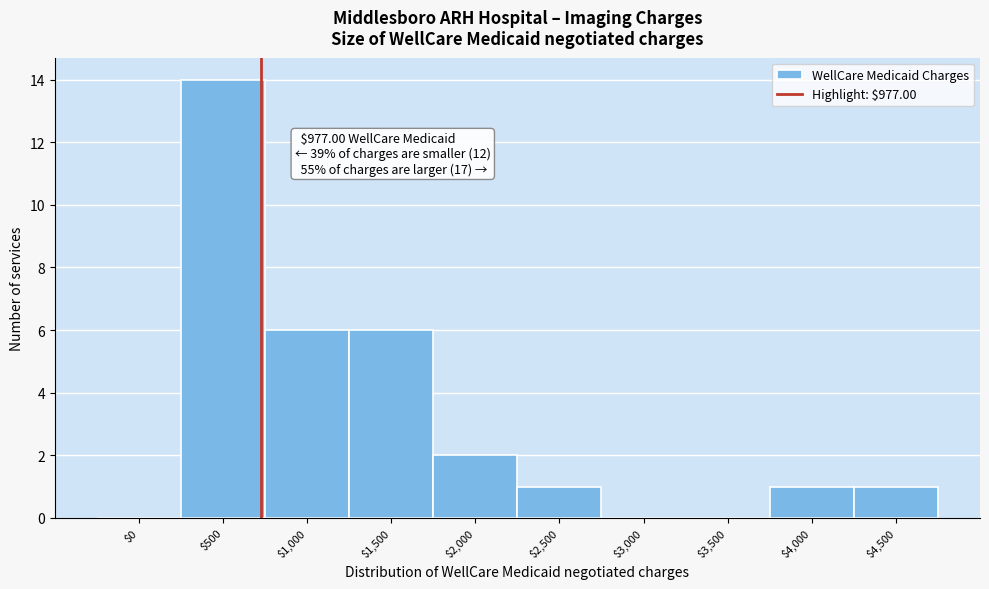

Which label corresponds to the largest value in the chart?

$500